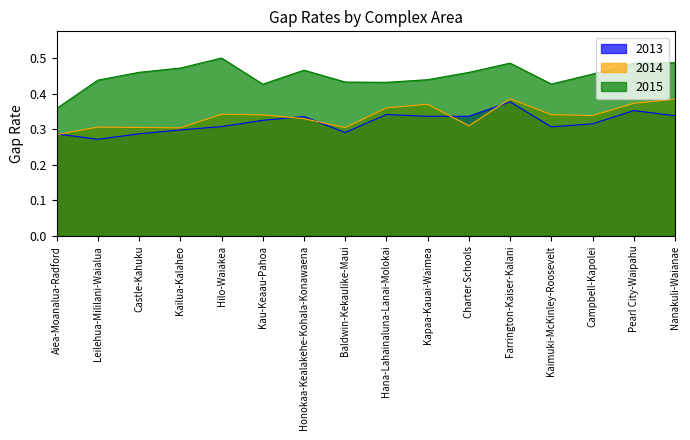

Between which two adjacent categories do 2013 and 2014 first intersect?

Aiea-Moanalua-Radford and Leilehua-Mililani-Waialua